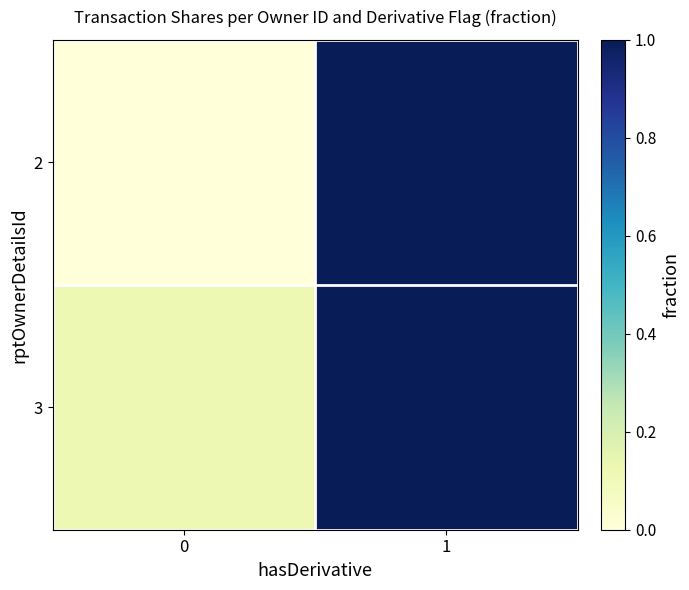

At which category does the chart reach its peak across all series?

1